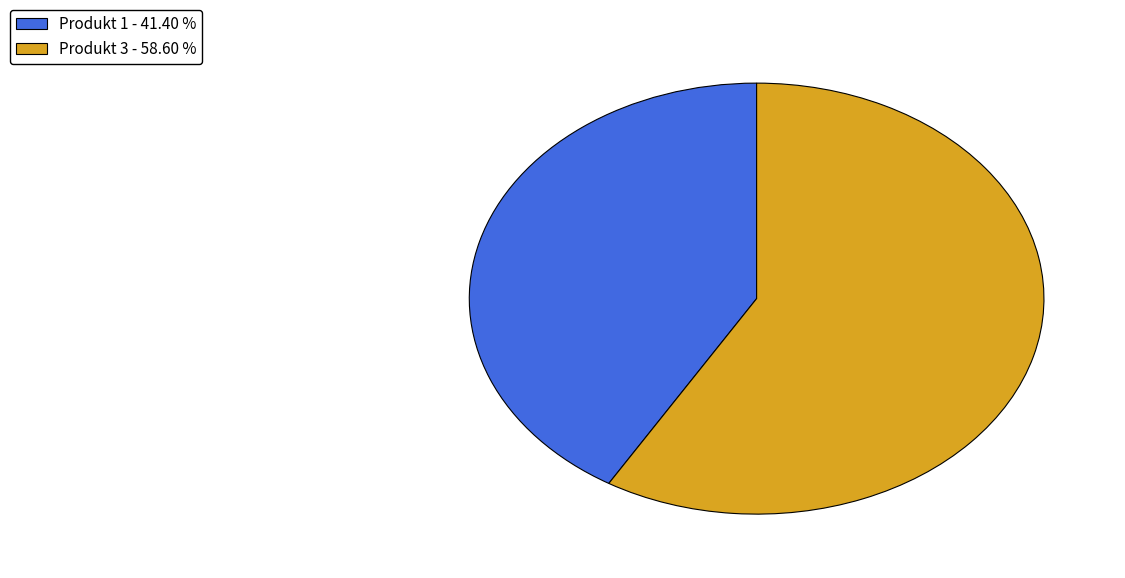

Rank the categories by value from highest to lowest.

Produkt 3, Produkt 1